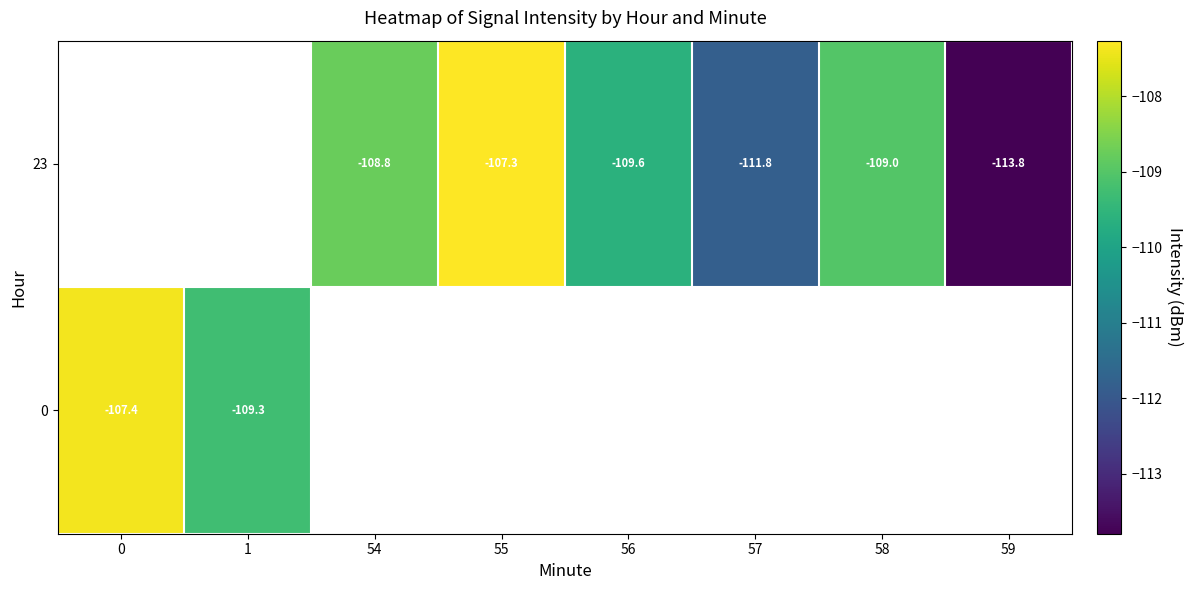

Which has a higher value, 56 or 1?

1